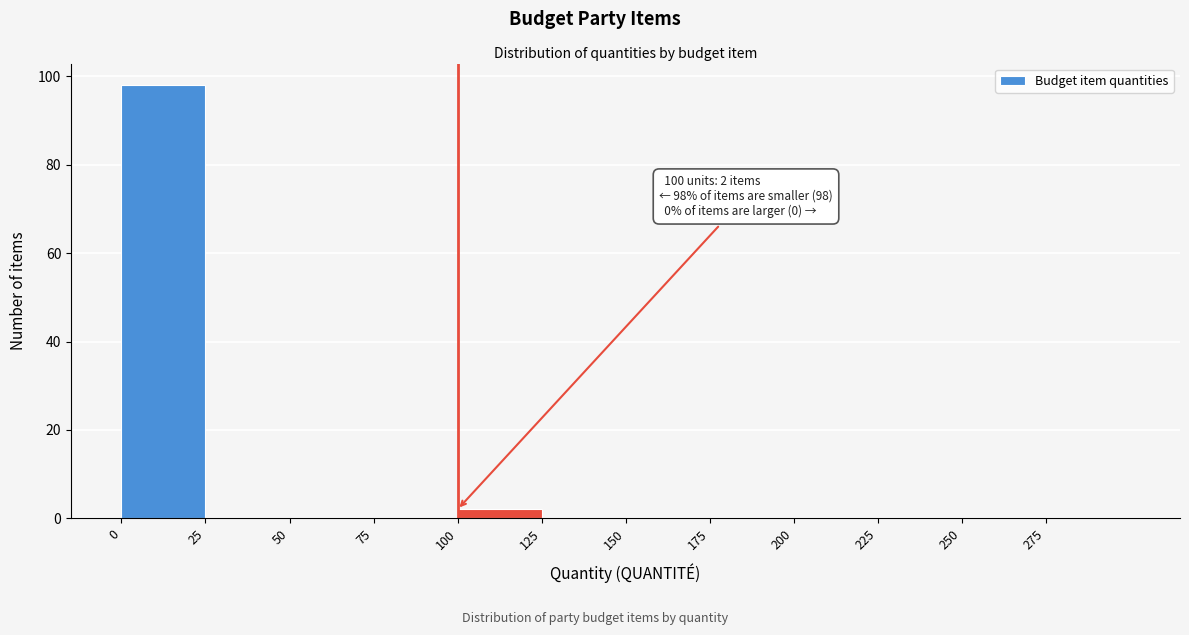

Over which range of the x-axis is the bar tallest?

0 to 25